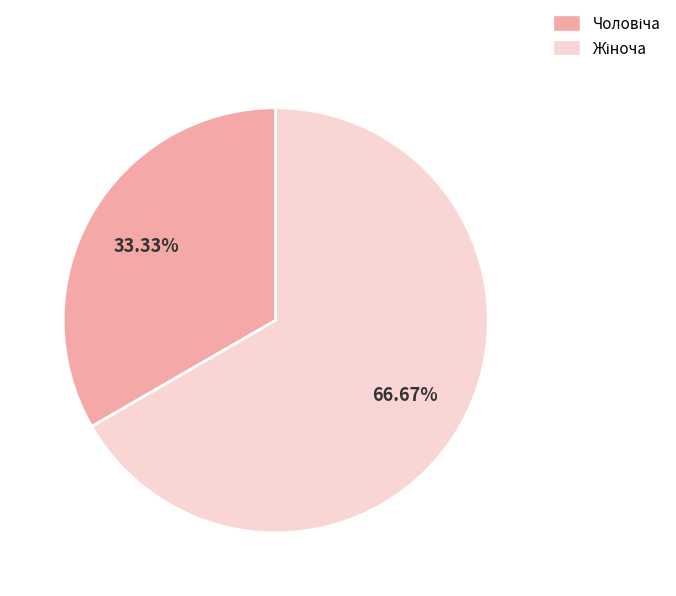

How many segments does this pie chart have?

2